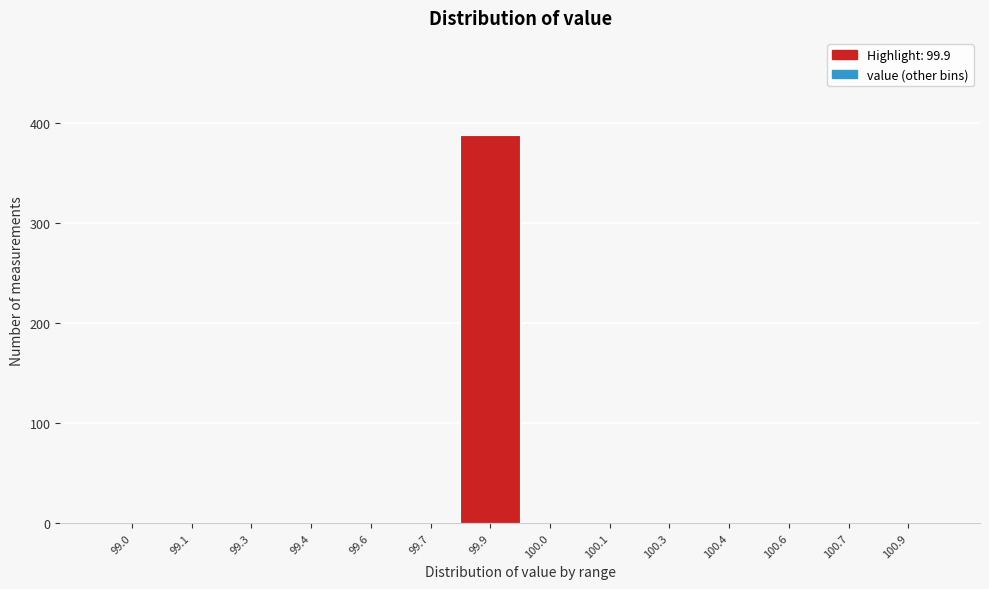

Reading left to right, what are all the values shown in this chart?

99.0=0	99.1=0	99.3=0	99.4=0	99.6=0	99.7=0	99.9=388	100.0=0	100.1=0	100.3=0	100.4=0	100.6=0	100.7=0	100.9=0